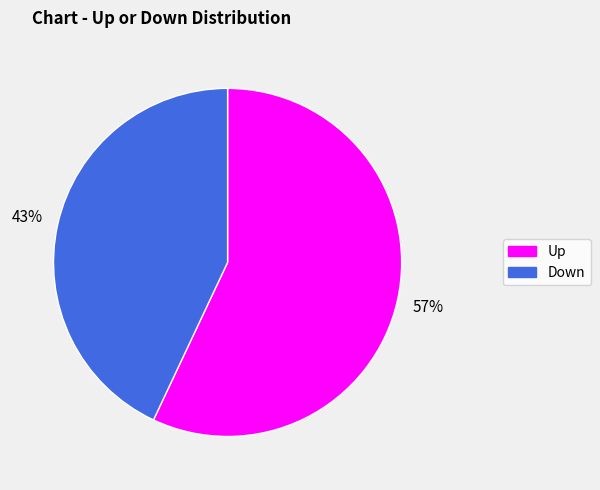

To the nearest percent, what is the difference between the largest and smallest slice percentages?

14%